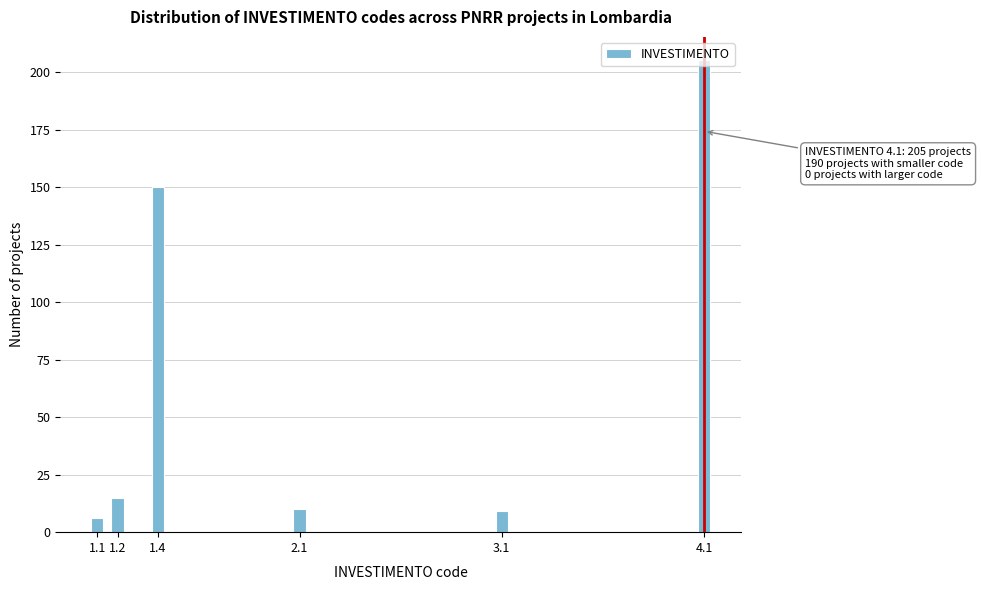

Which has a higher value, 3.1 or 1.2?

1.2